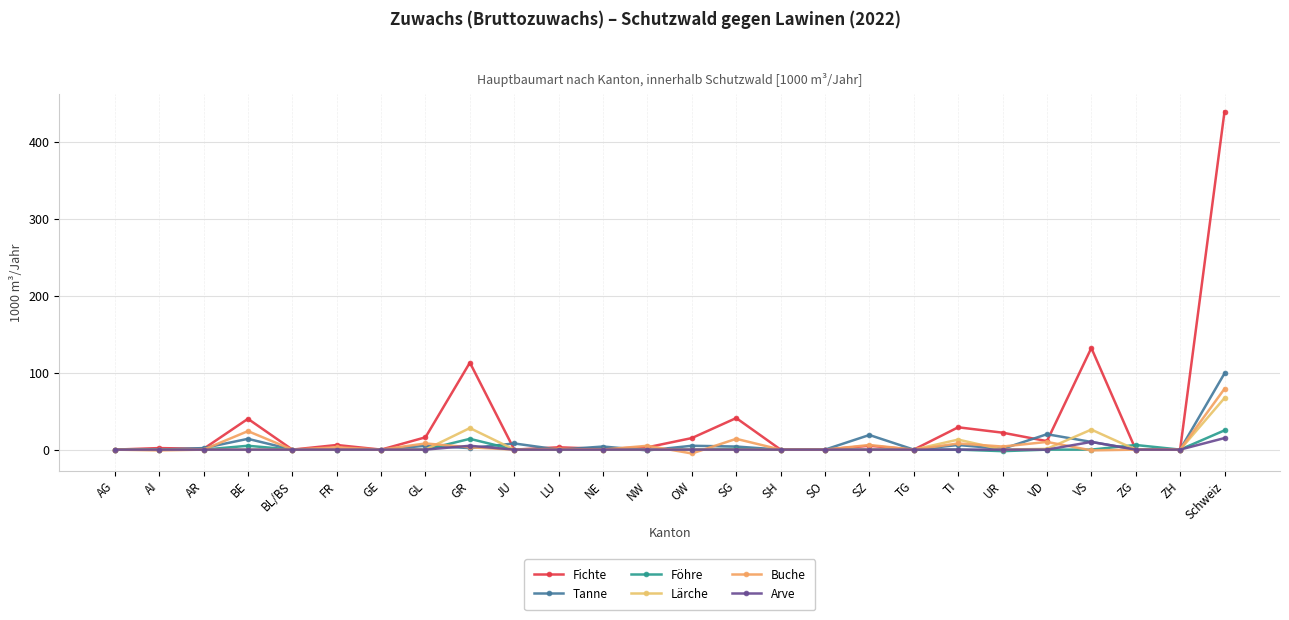

List the labels in order of Lärche value, largest first.

Schweiz, GR, VS, TI, VD, AG, AI, AR, BE, BL/BS, FR, GE, GL, JU, LU, NE, NW, OW, SG, SH, SO, SZ, TG, UR, ZG, ZH